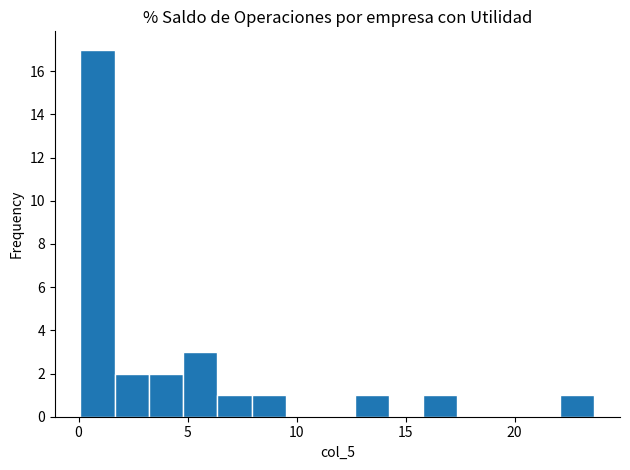

Around what value on the x-axis is the tallest bar? Give the approximate position of its centre, as read against the axis.

1.0